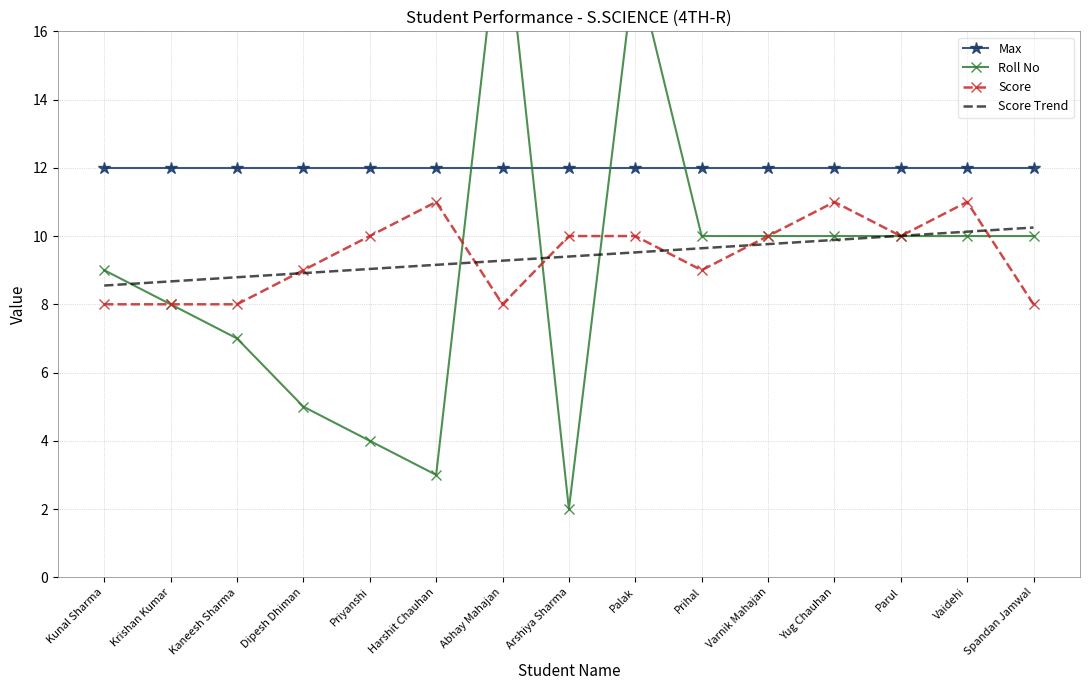

True or false: Max and Score Trend cross at least once.

False